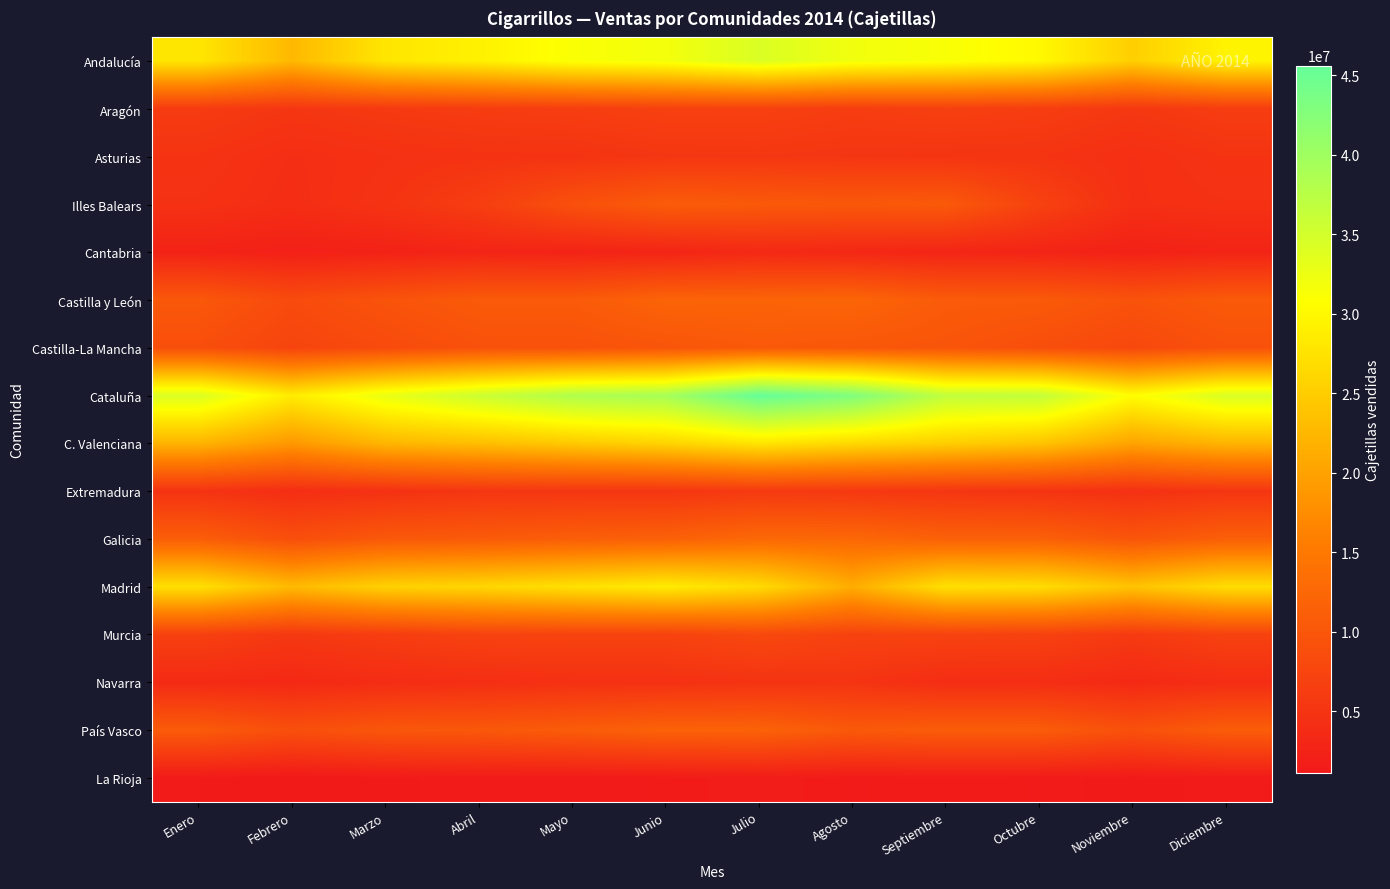

Rank the series at Junio from highest to lowest value.

Cataluña, Andalucía, Madrid, C. Valenciana, Castilla y León, País Vasco, Galicia, Illes Balears, Castilla-La Mancha, Murcia, Aragón, Asturias, Extremadura, Navarra, Cantabria, La Rioja